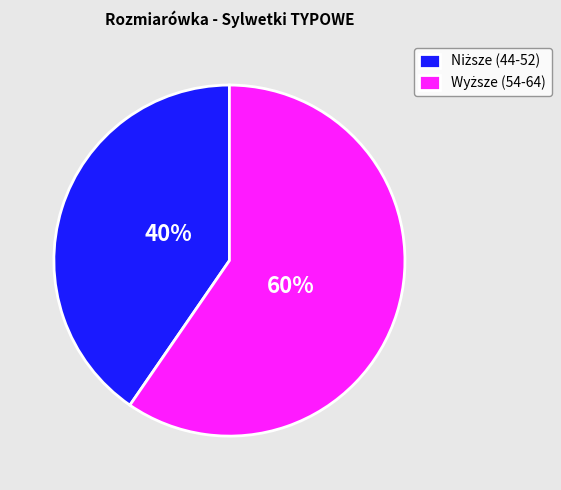

Is there any slice that represents more than half of the pie?

Yes